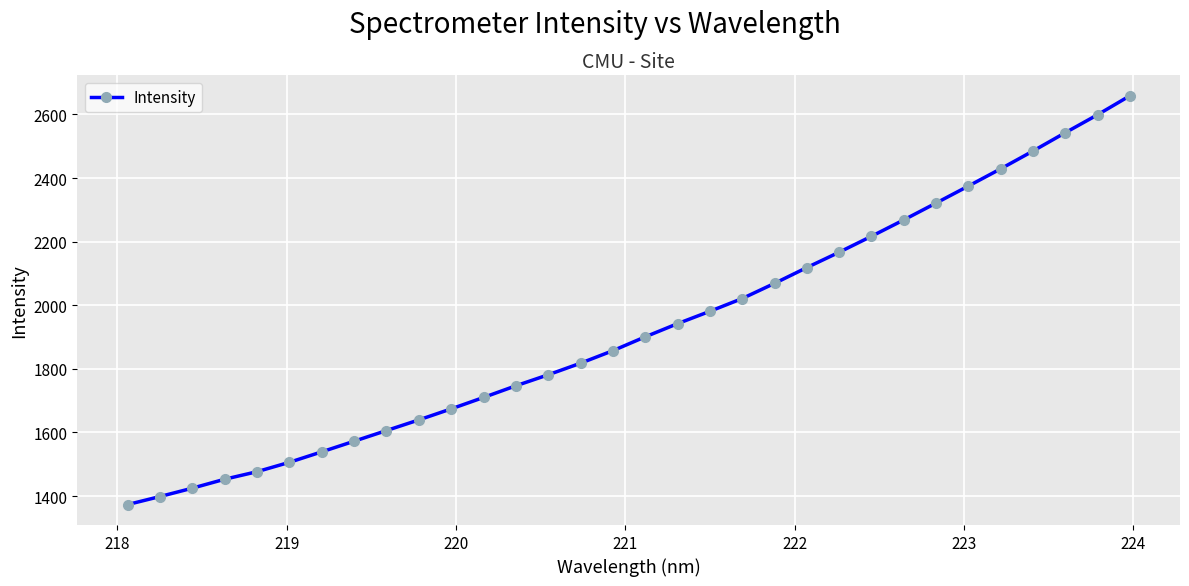

What is the value of the 29th point from the left?

2485.0